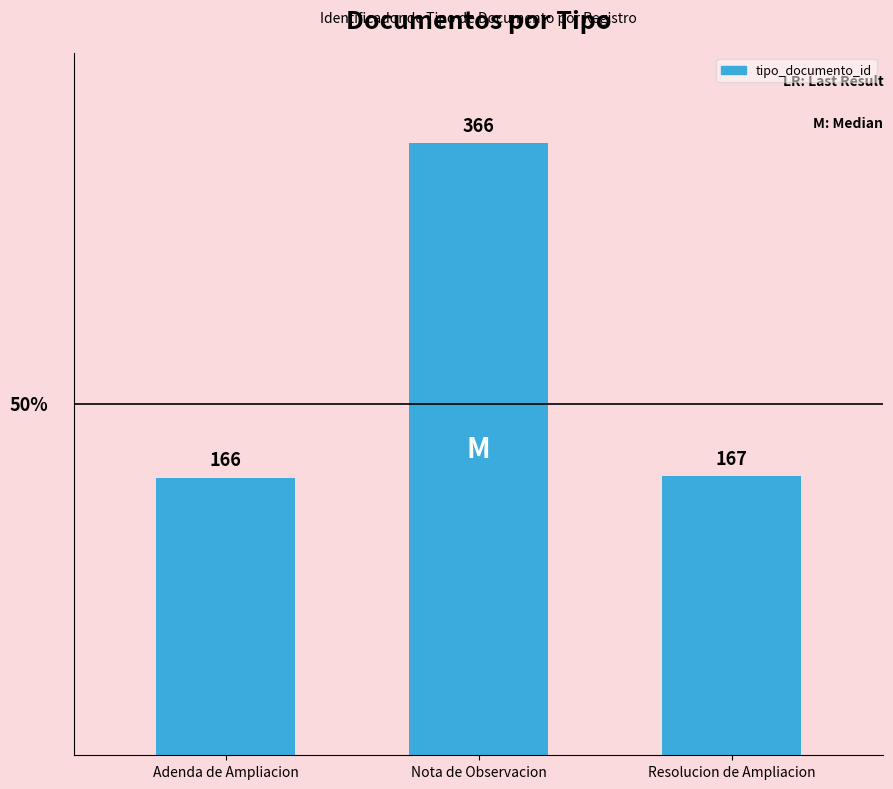

Is it true that the value at Nota de Observacion is 366?

True